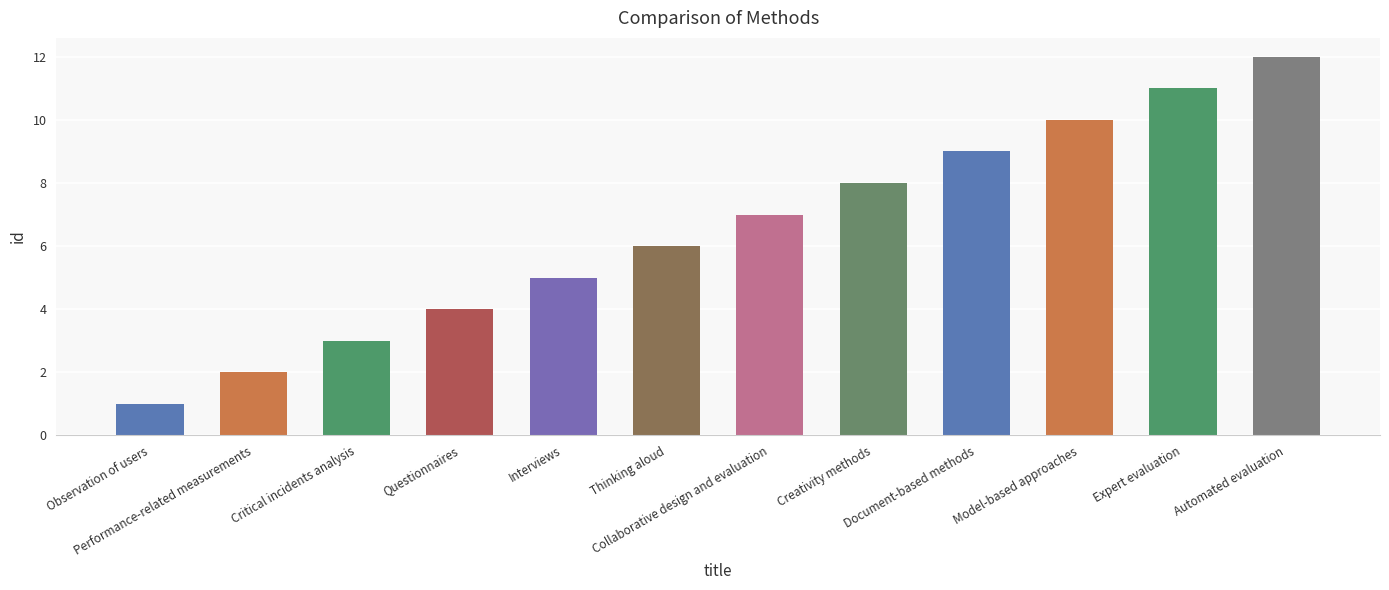

Does the chart contain any negative values?

No